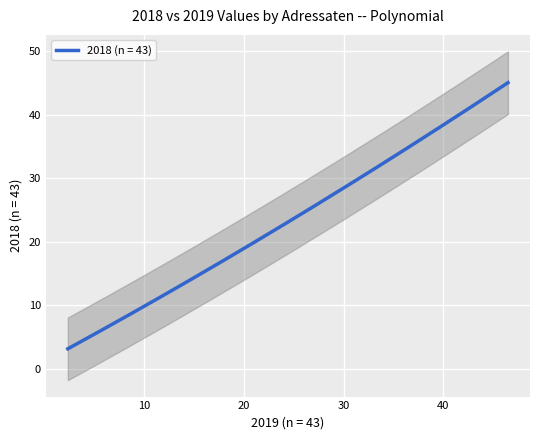

What is the label of the 4th point from the left?

4.7